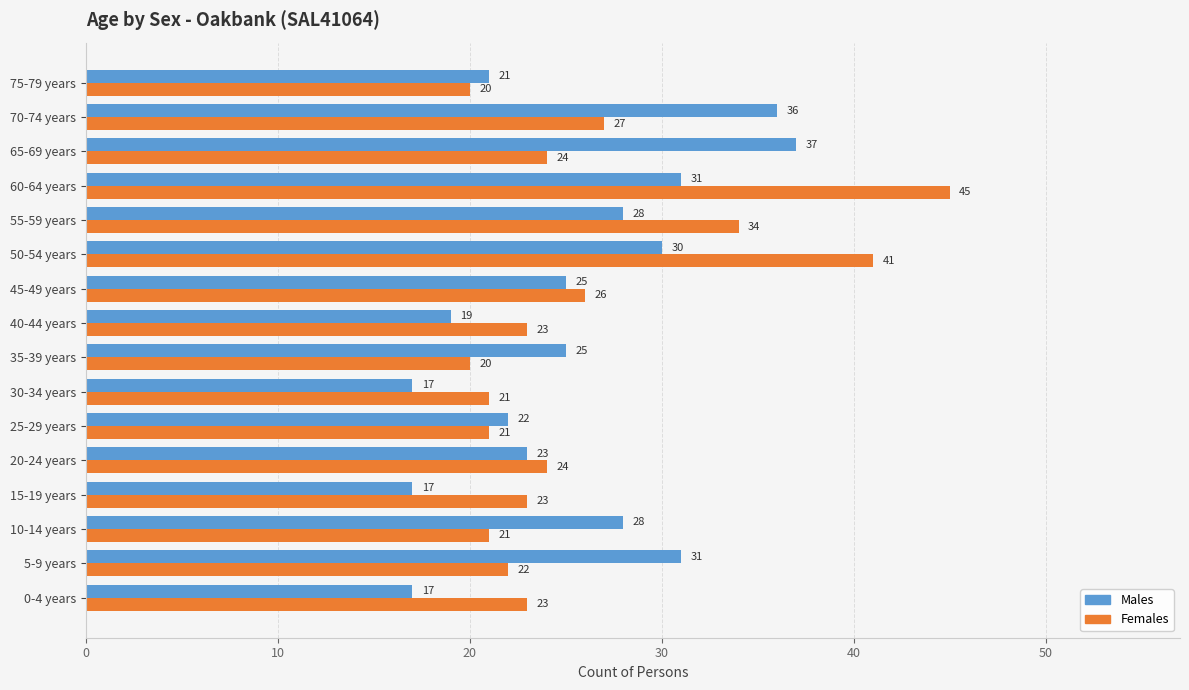

The value of Males at 30-34 years is 25. True or false?

False